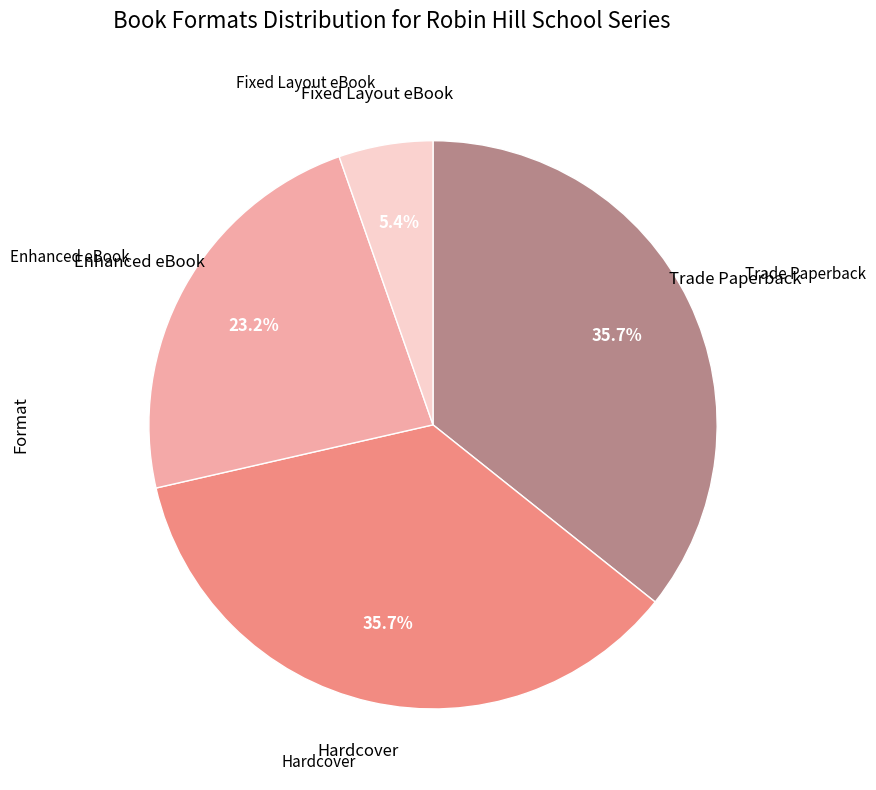

How many slices are in this pie chart?

4